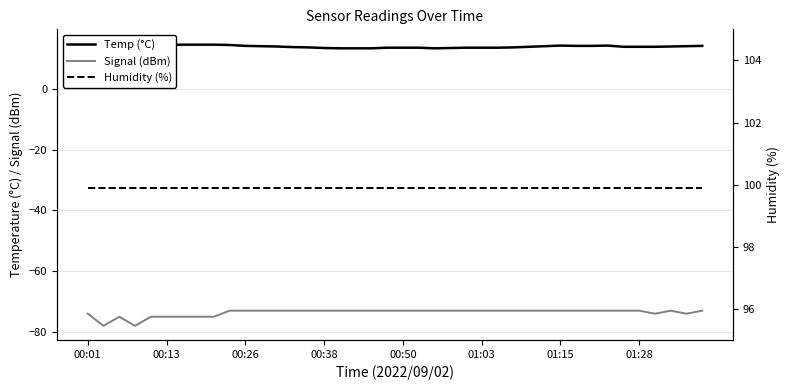

What is the minimum value for Signal (dBm)?

-78